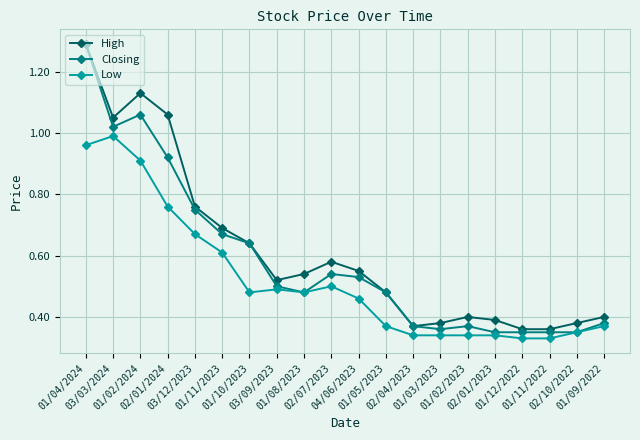

At how many categories does at least one series exceed 0?

20